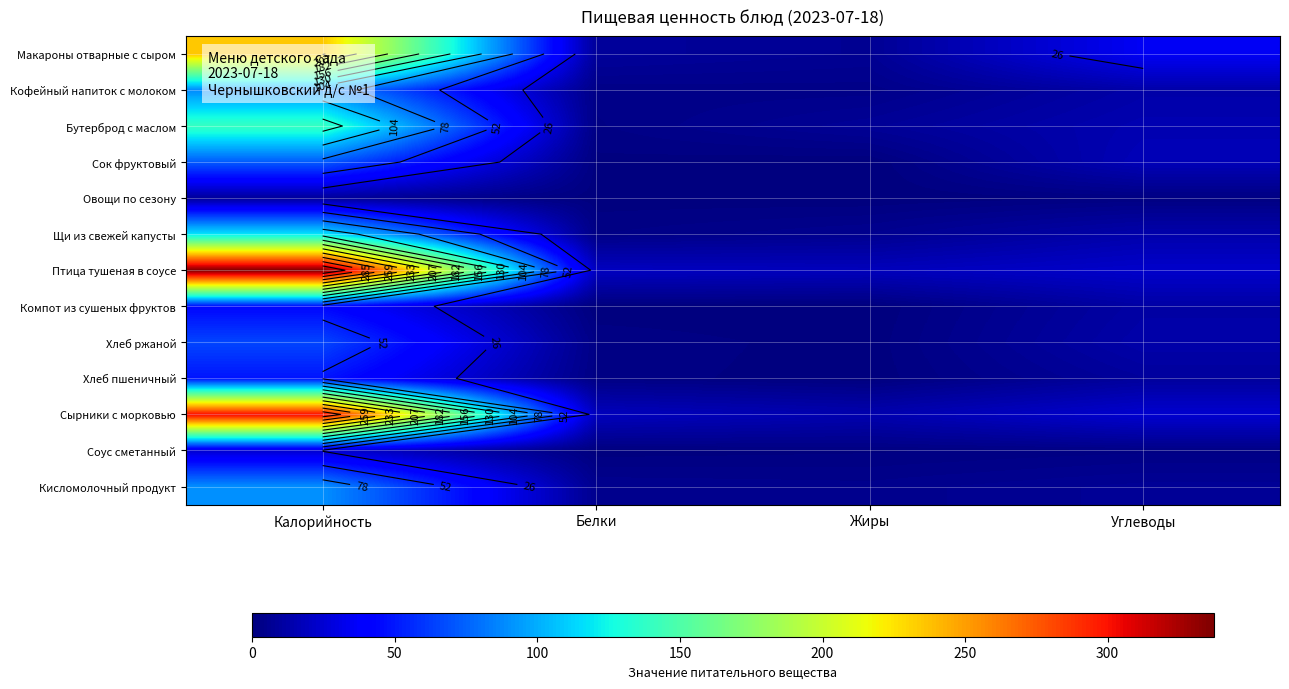

The value of Кисломолочный продукт at Белки is 9.2. True or false?

False